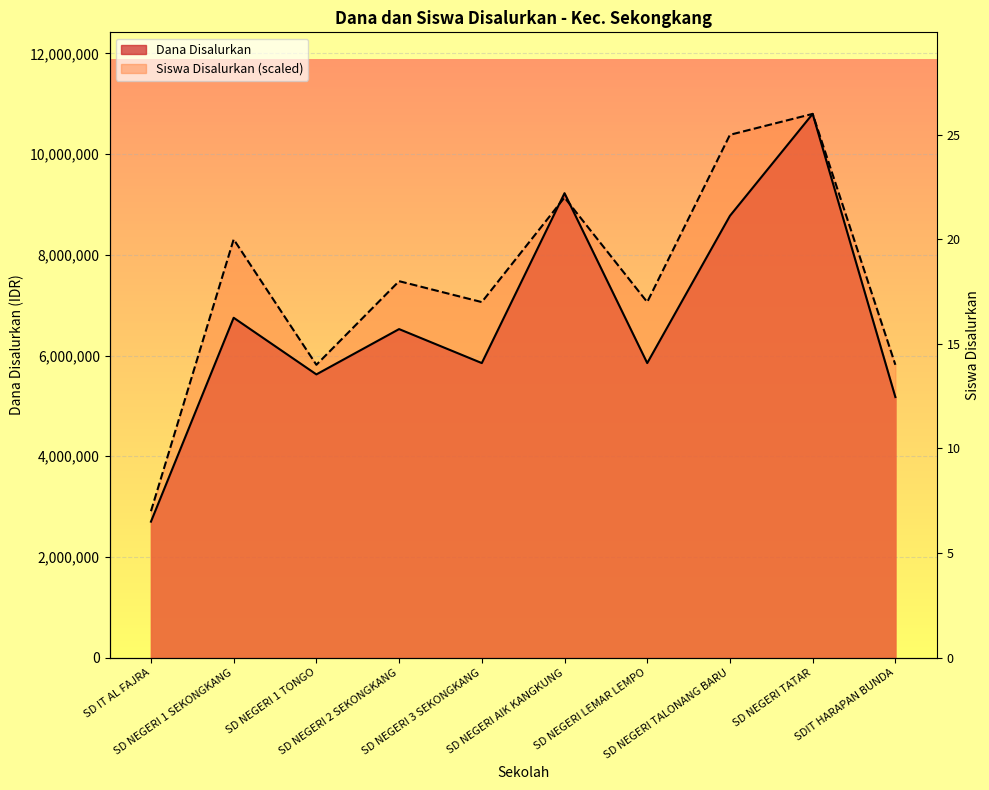

Reading left to right, extract all data points from this chart.

Dana Disalurkan: 2700000.0	6750000.0	5625000.0	6525000.0	5850000.0	9225000.0	5850000.0	8775000.0	10800000.0	5175000.0
Siswa Disalurkan: 2907692.3	8307692.3	5815384.6	7476923.1	7061538.5	9138461.5	7061538.5	10384615.4	10800000.0	5815384.6